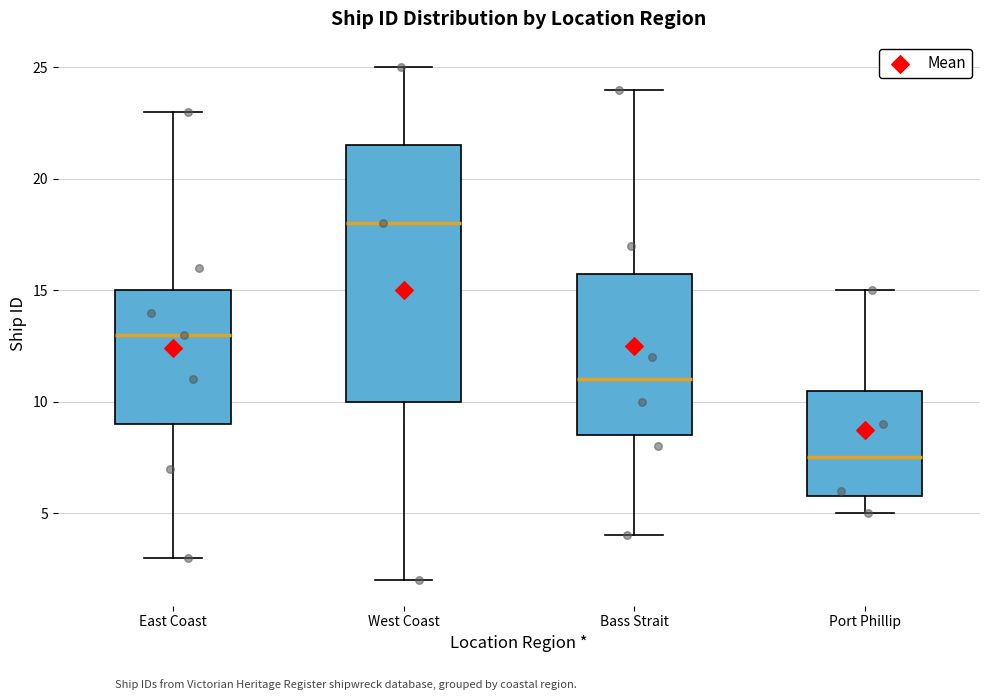

Reading left to right, read every box against the y-axis: the position of its median line, the range the box covers, and the ends of its whiskers. The values are not printed on the chart, so give them approximately, as read against the axis.

East Coast: median 13.0, box 9.0 to 15.0, whiskers 3.0 to 23.0
West Coast: median 18.0, box 10.0 to 21.5, whiskers 2.0 to 25.0
Bass Strait: median 11.0, box 8.5 to 16.0, whiskers 4.0 to 24.0
Port Phillip: median 7.5, box 6.0 to 10.5, whiskers 5.0 to 15.0